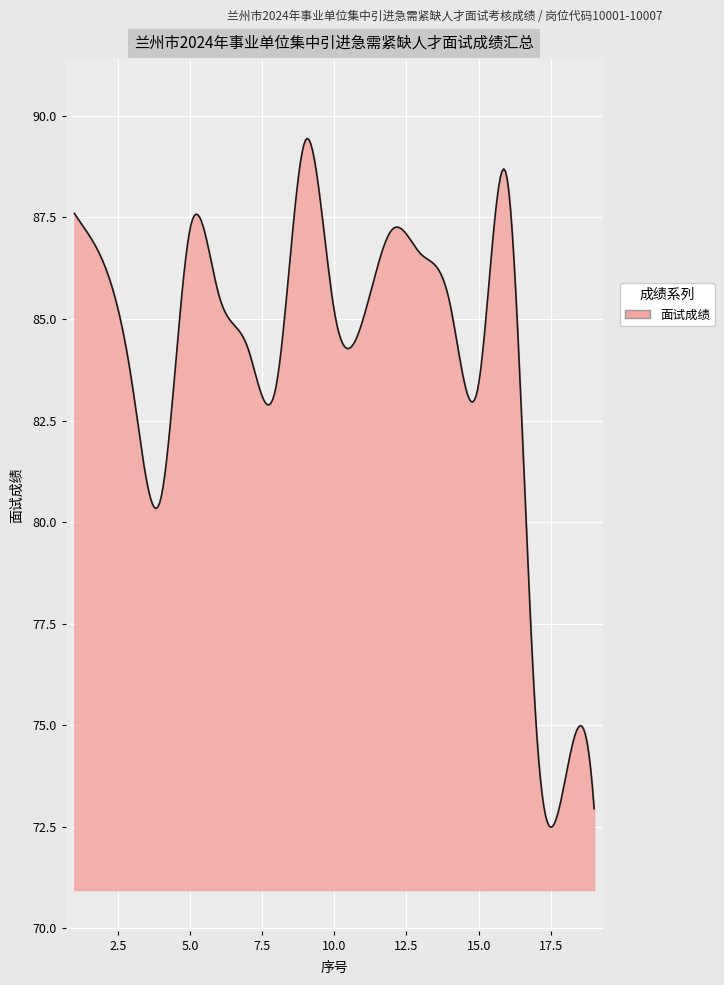

What is the greatest value displayed?

89.4